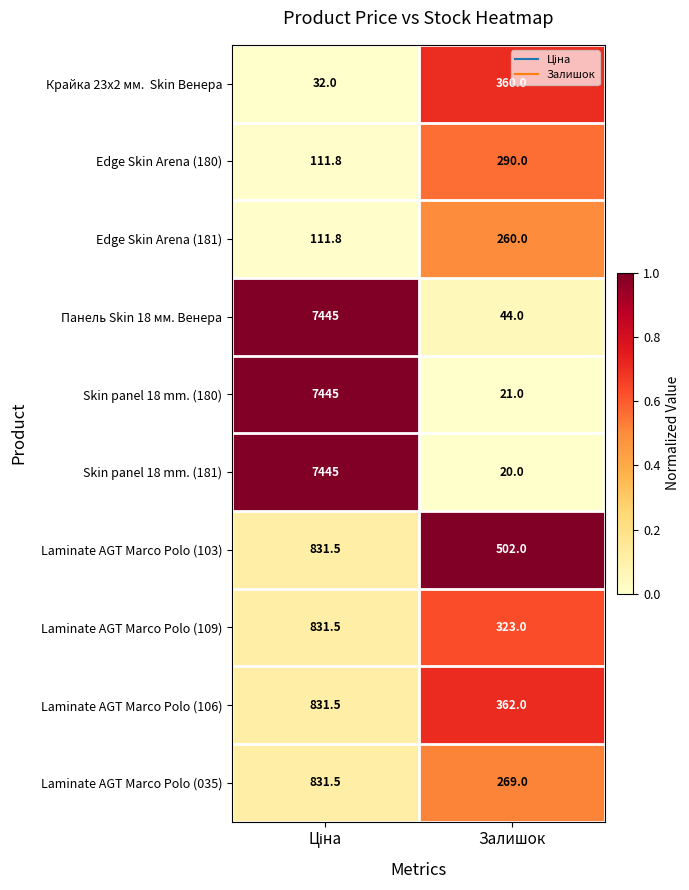

The Laminate AGT Marco Polo (106) series shows 130.5 at Залишок. True or false?

False